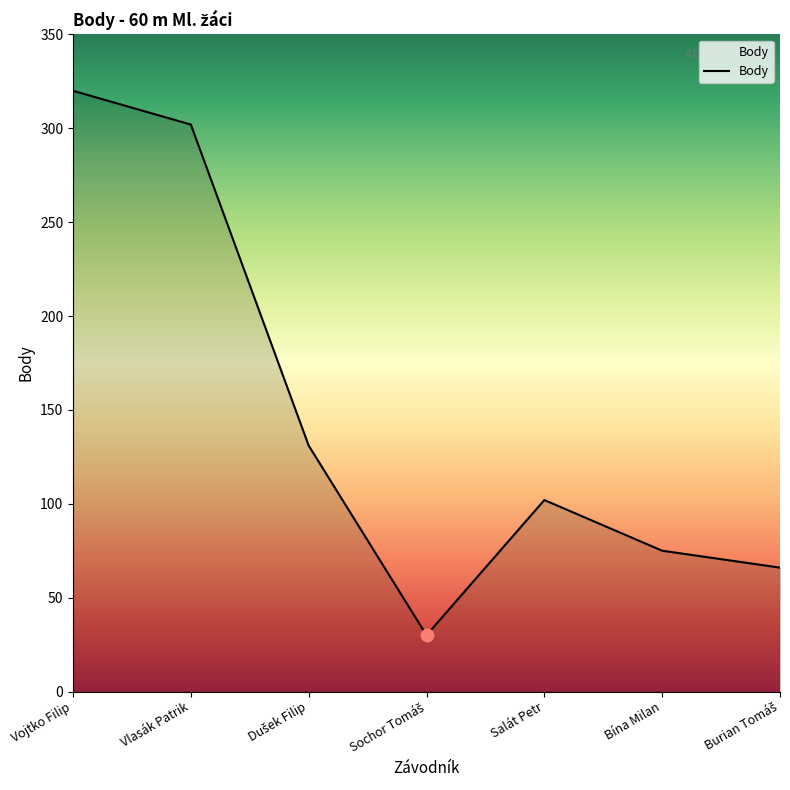

Approximately how many times larger is the value at Vojtko Filip compared to Bína Milan?

4.3